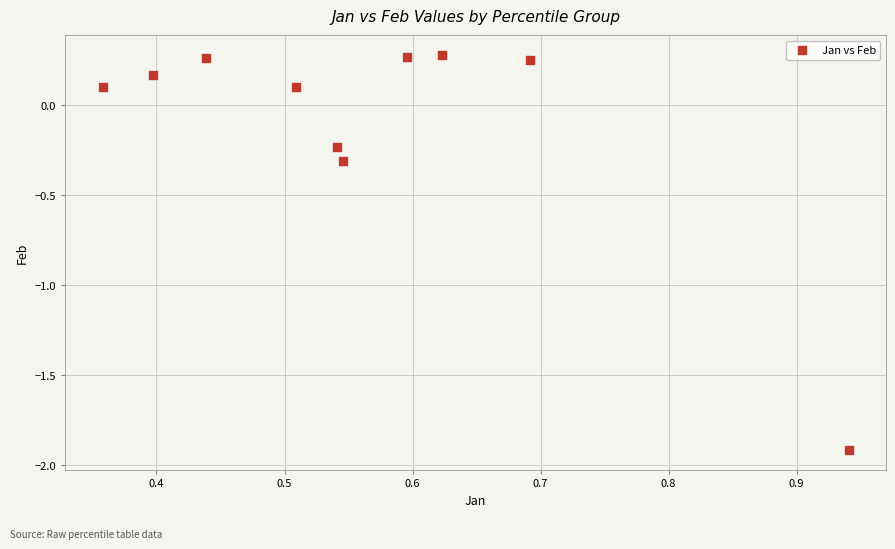

What is the range of X values (max minus min)?

0.6